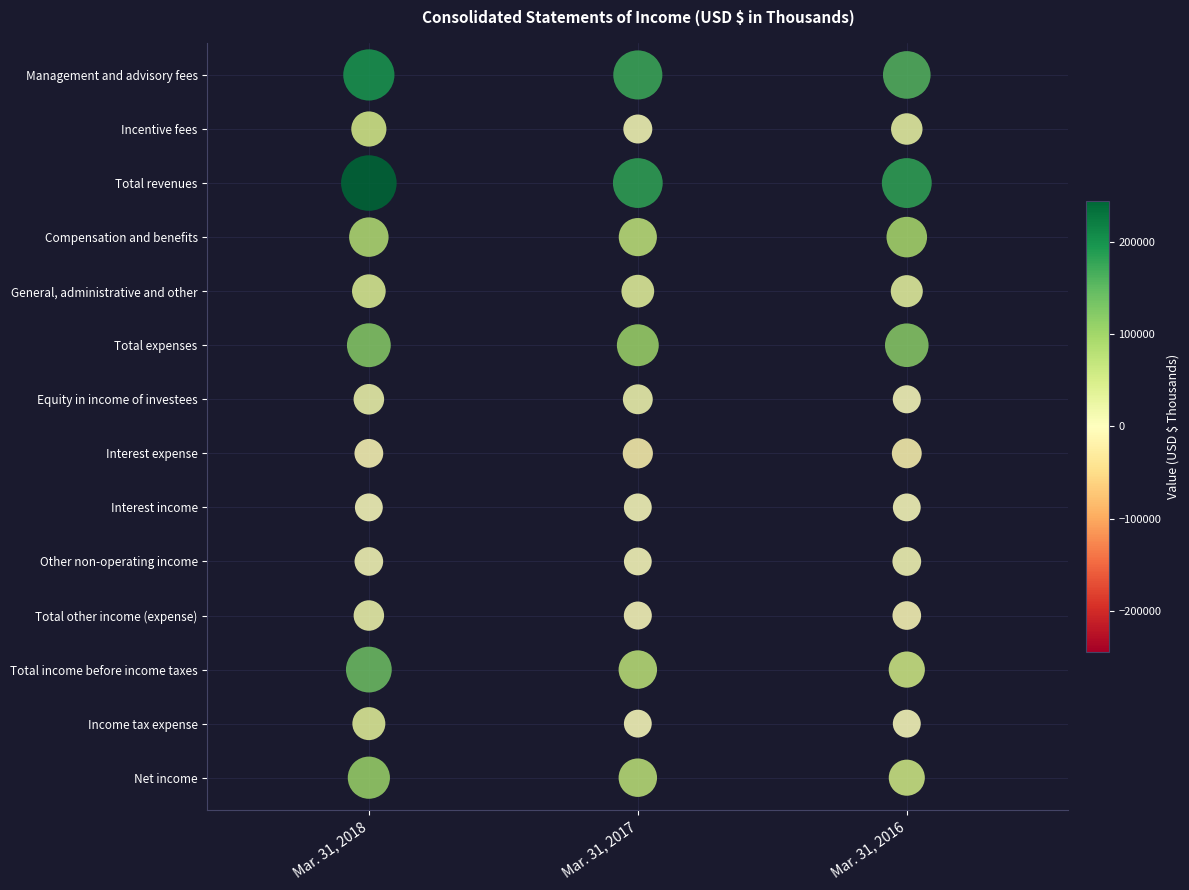

Is the value of General, administrative and other at Mar. 31, 2016 greater than the value of Interest income at Mar. 31, 2016?

Yes